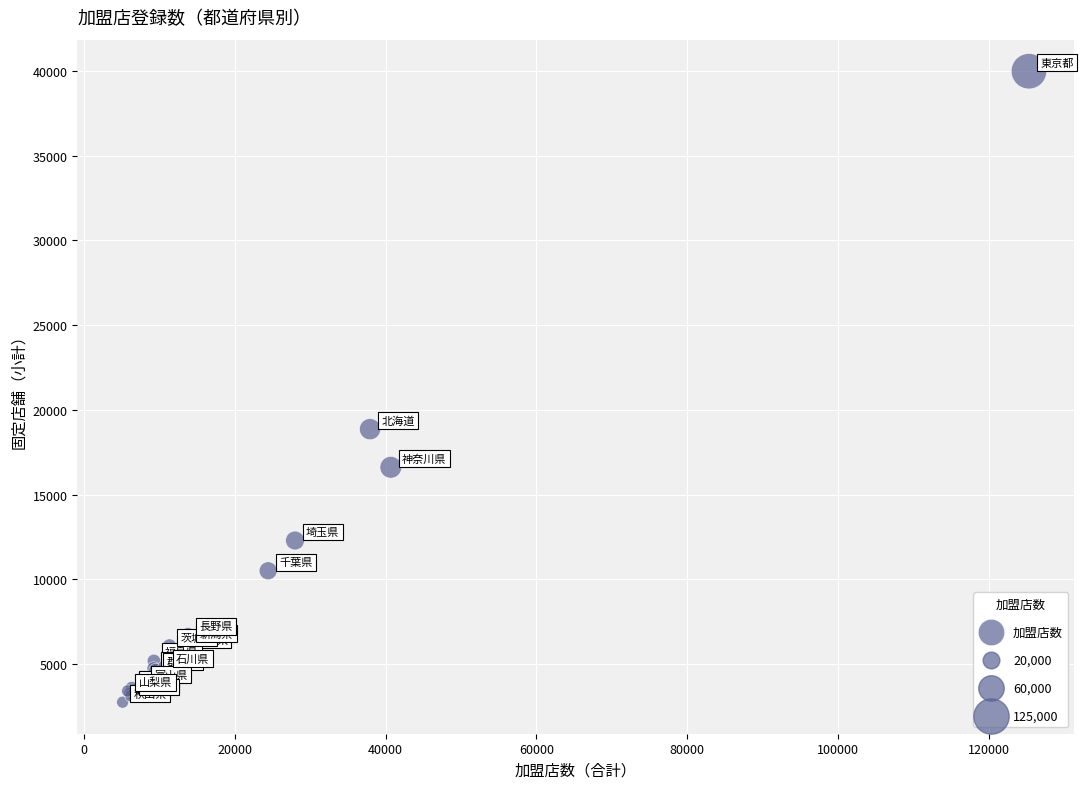

What Y value in the scatter plot is closest to 21362?

18857